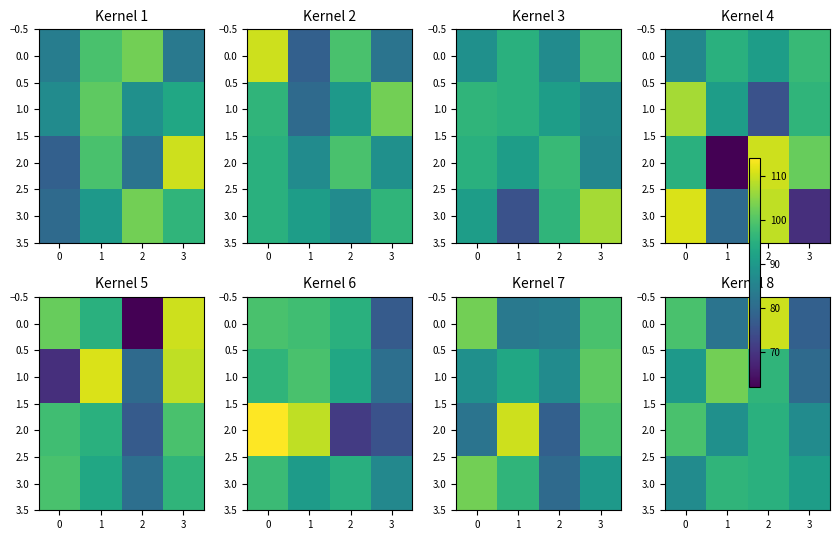

At 1, list the series in order from largest to smallest.

1.0, 3.0, 2.0, 0.0